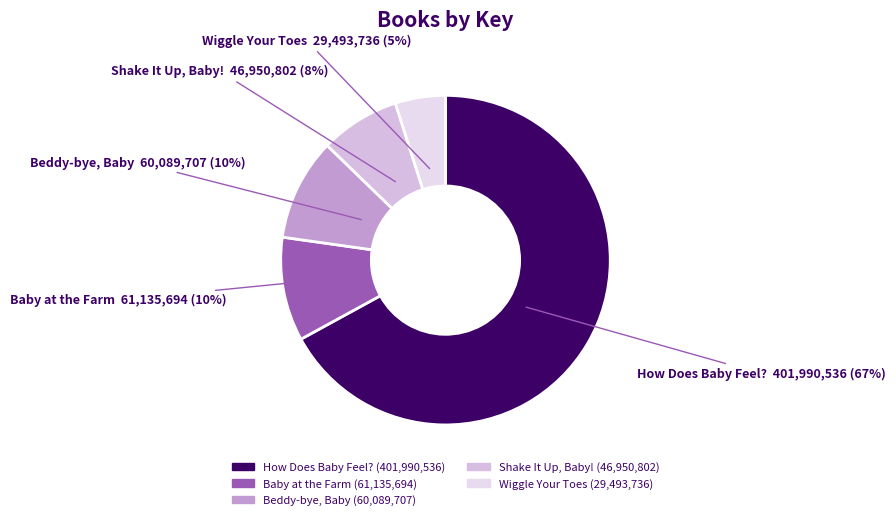

How many slices are in this pie chart?

5